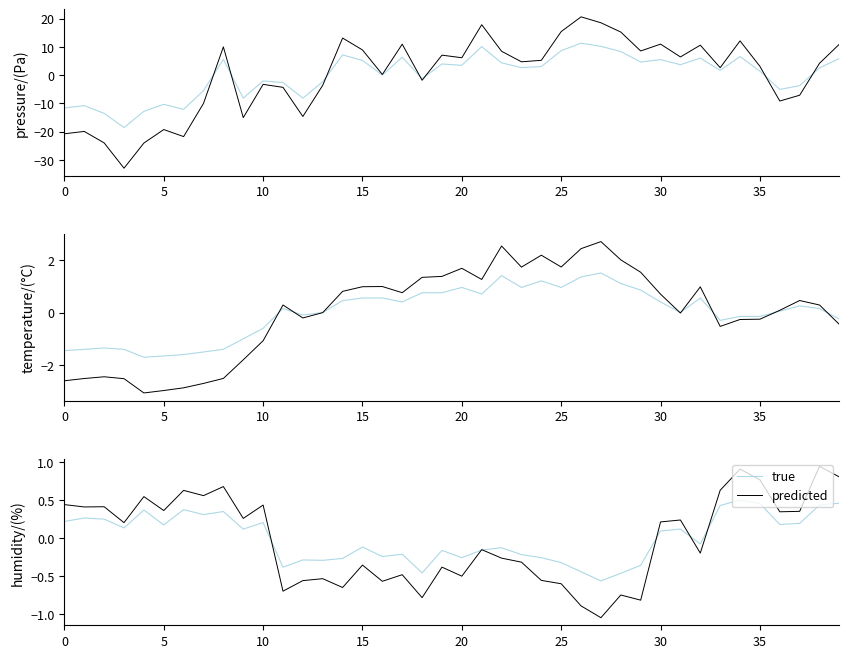

Rank the series by their maximum value, from lowest to highest.

true, predicted